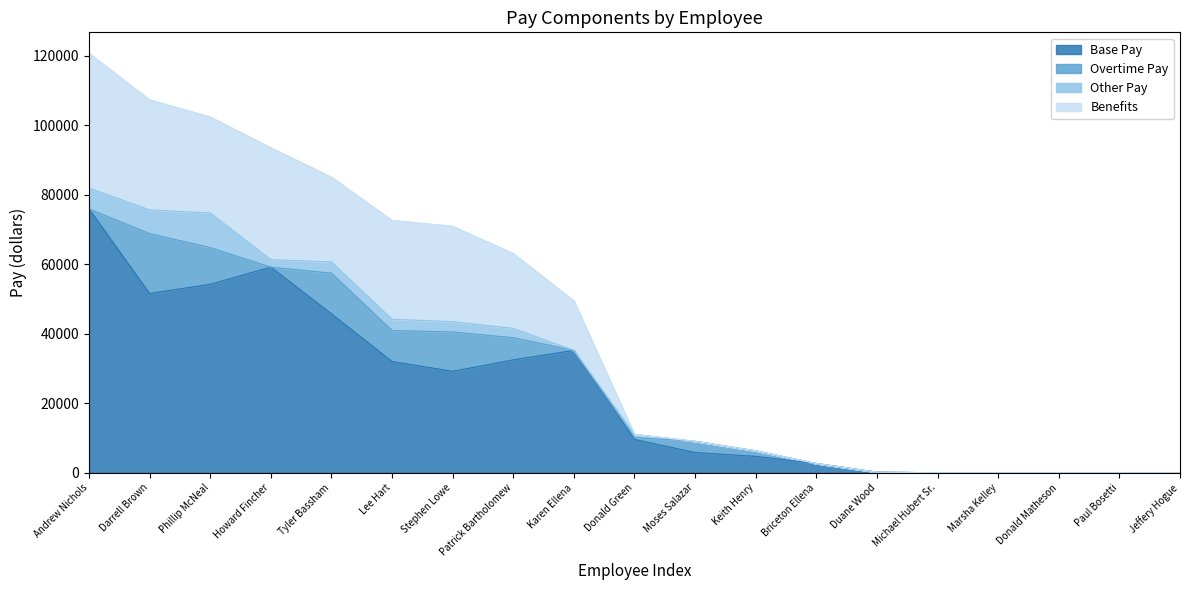

At which category is the sum across all series the highest?

Andrew Nichols